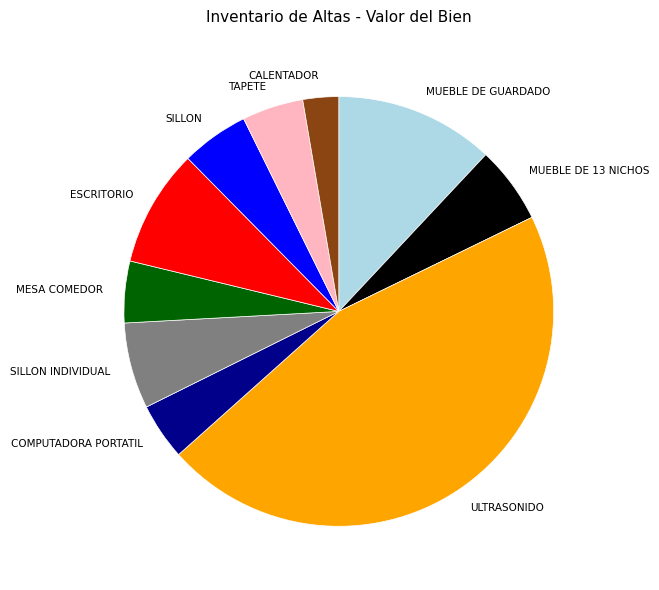

Combined, do ESCRITORIO and MUEBLE DE GUARDADO account for over 50%?

No